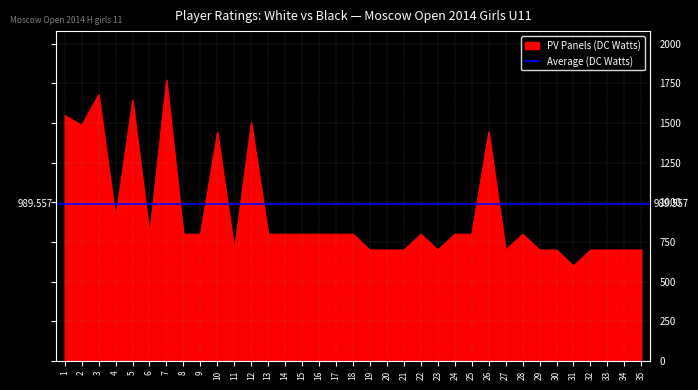

What is the greatest value displayed?

1773